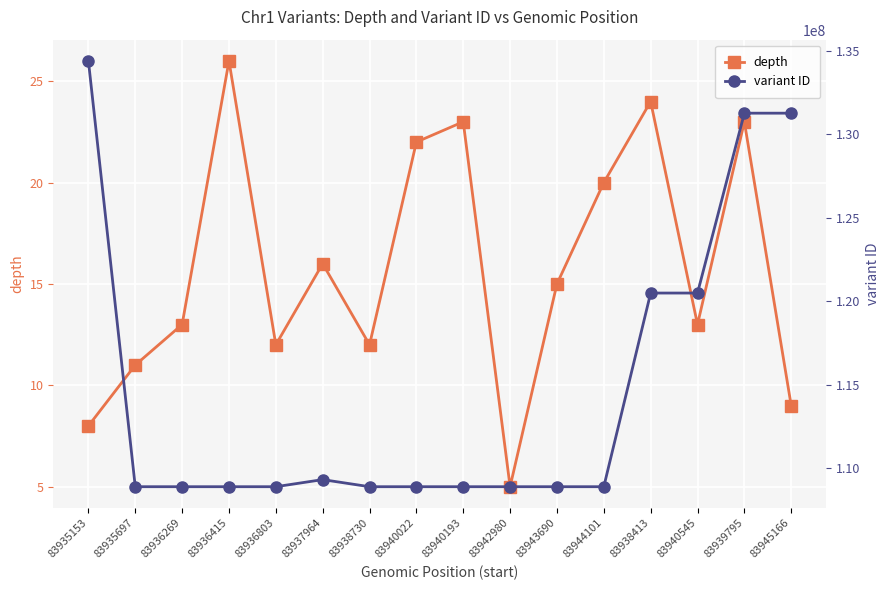

What is the approximate value of depth at 83938413, to the nearest 5?

25